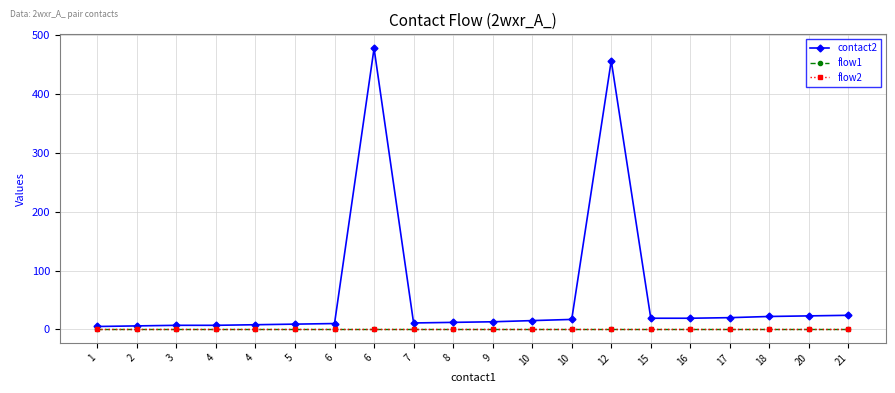

Is this an area chart (filled region under the line)?

No